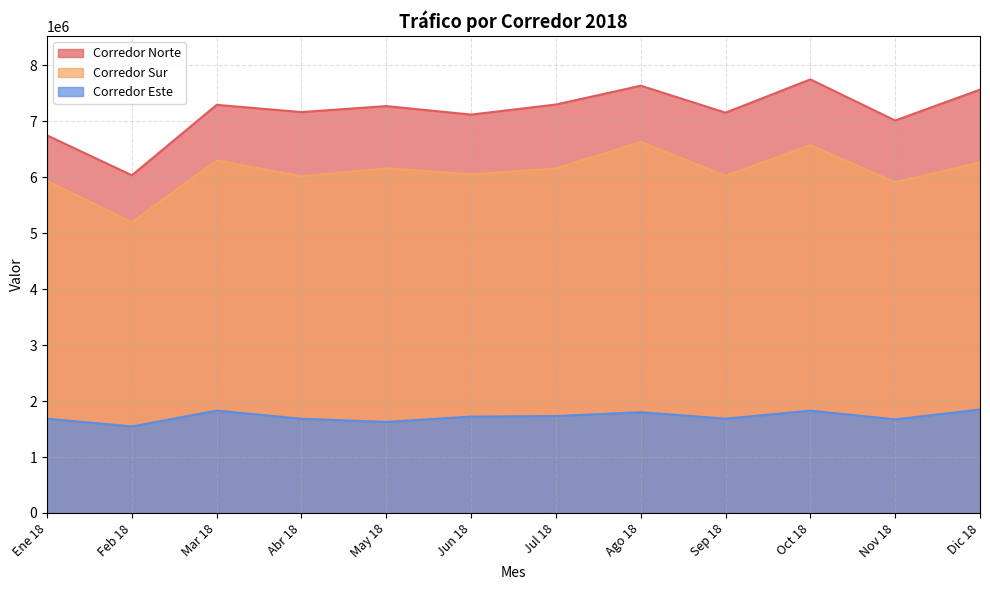

How many distinct data groups are displayed?

3